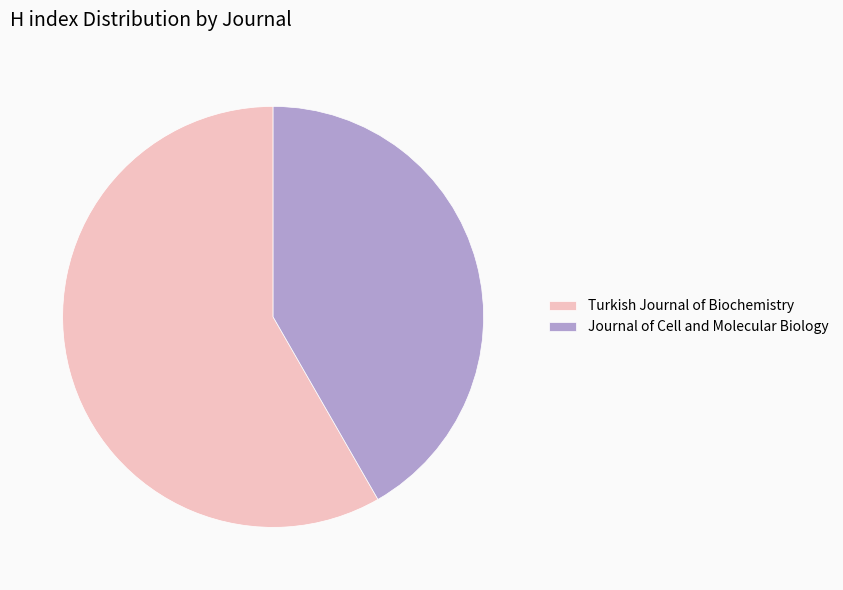

How many slices are in this pie chart?

2